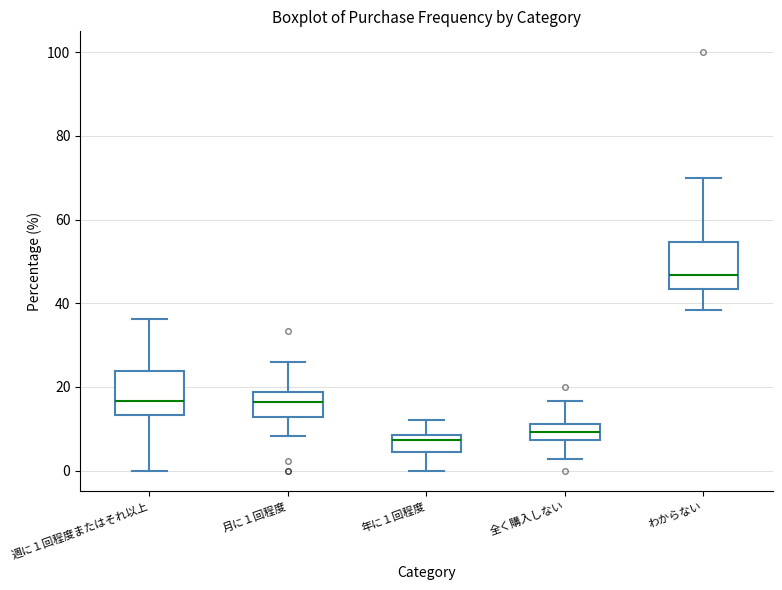

Where does the lower whisker of the box for 全く購入しない end on the y-axis? The values are not printed on the chart, so give them approximately, as read against the axis.

2